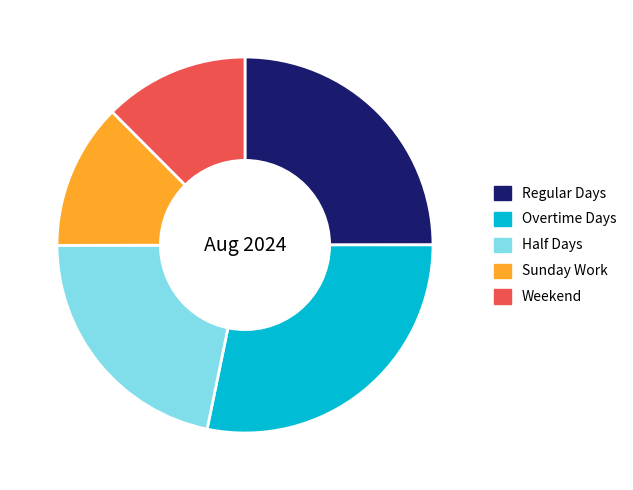

Approximately how many times larger is the value at Regular Days compared to Overtime Days?

0.9